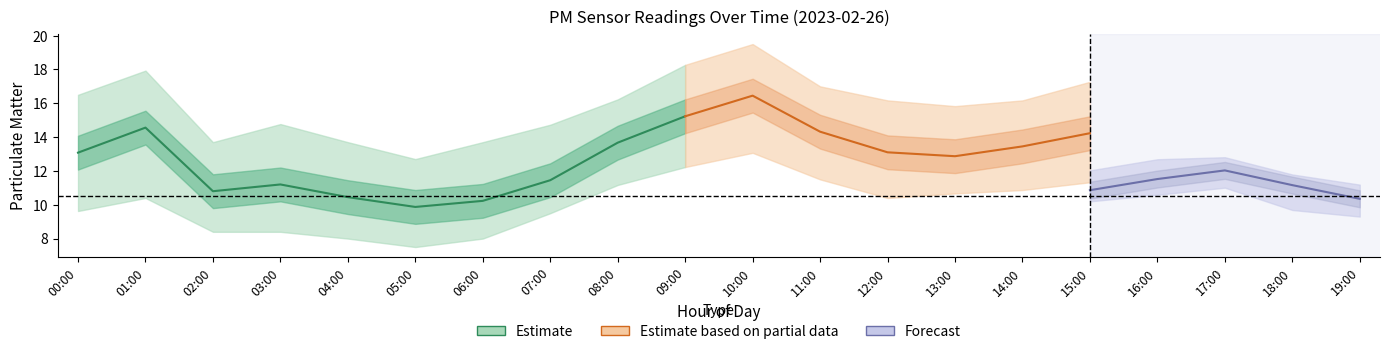

The P1 series shows 24.1 at 18:00. True or false?

False